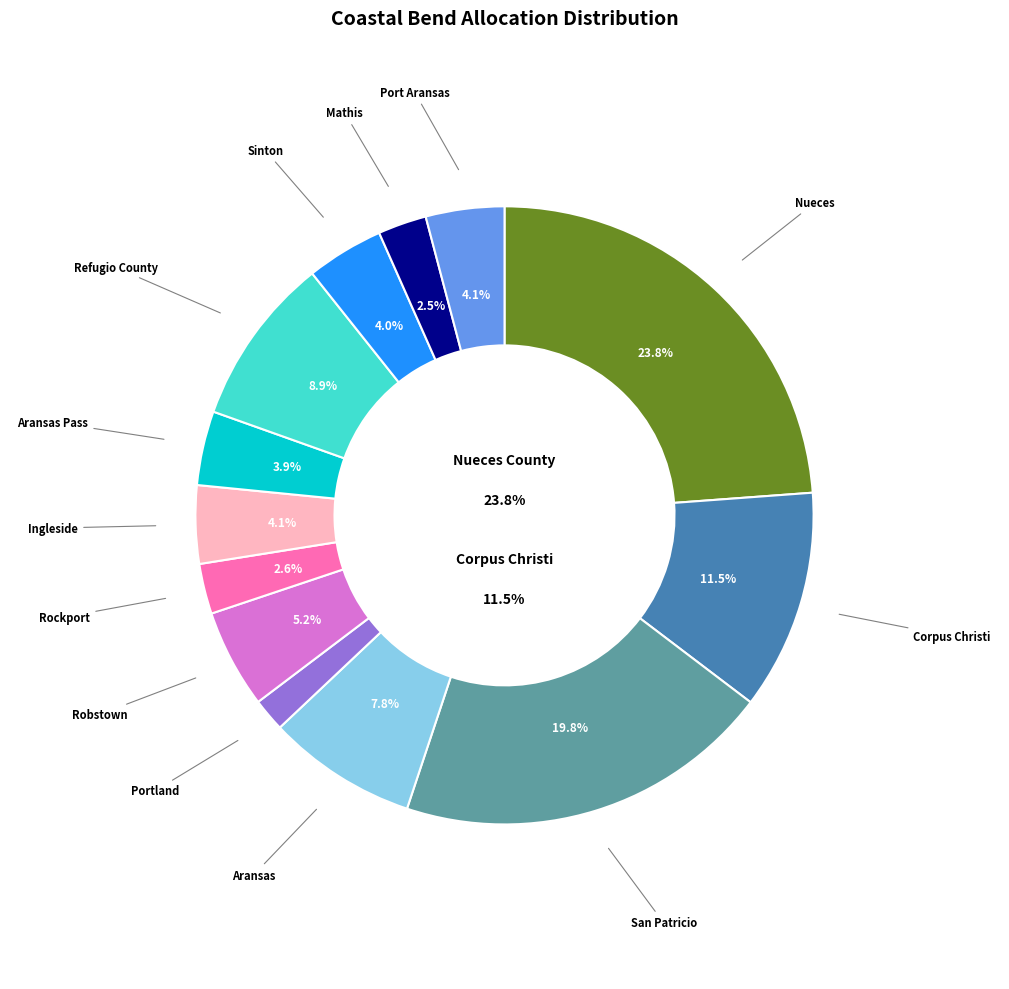

Which slice is the largest?

Nueces